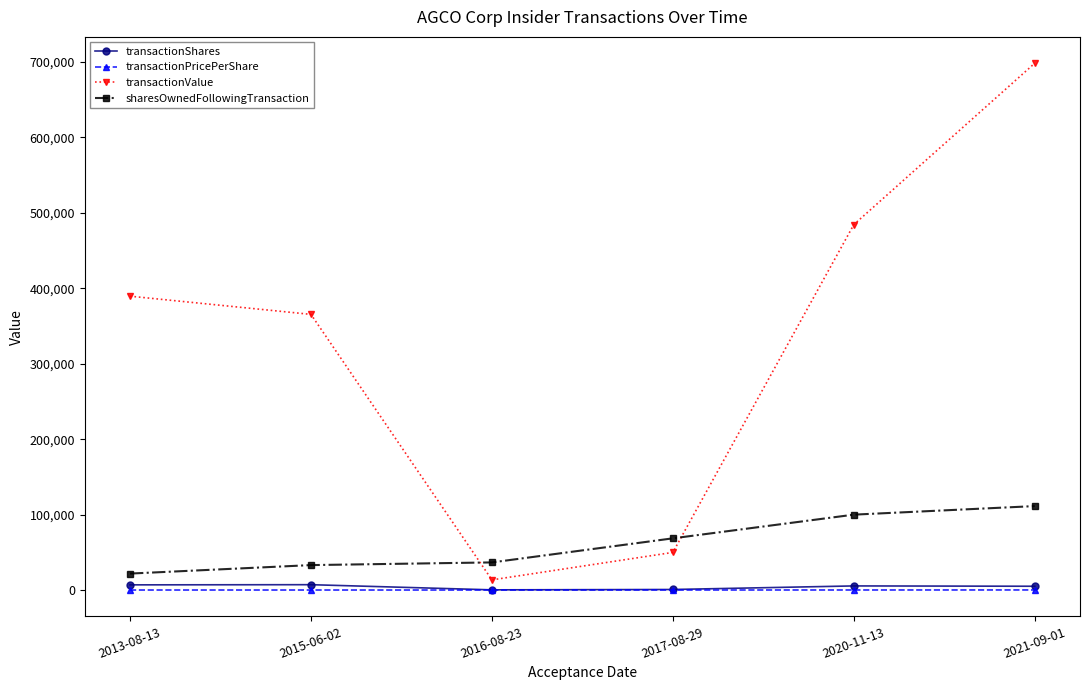

What is the label of the 6th point from the left?

2021-09-01